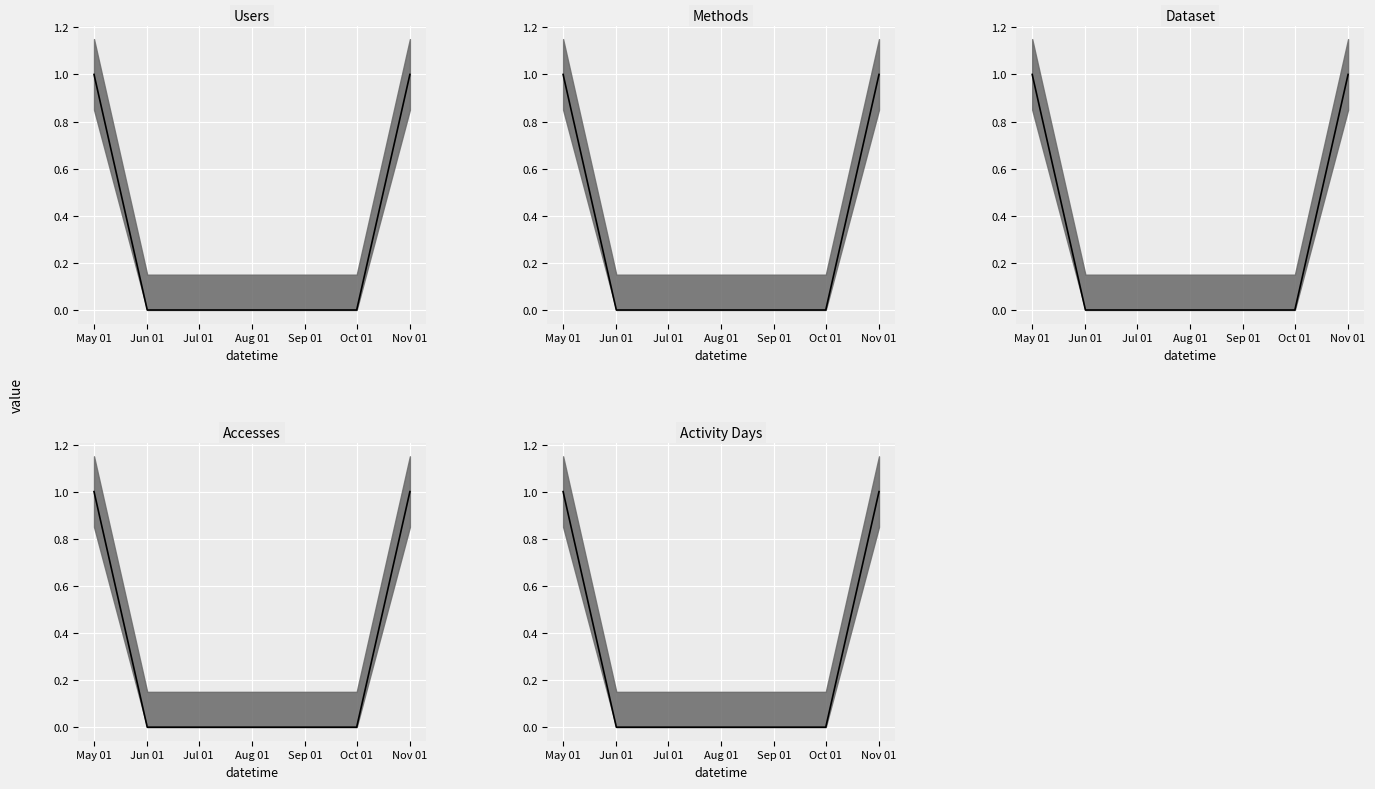

At which label does Accesses median reach its peak?

May 01